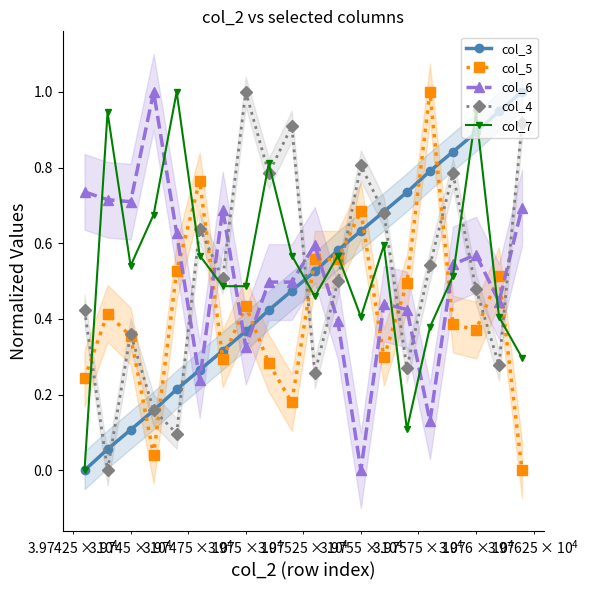

What is the value of the col_5 point at the 14th from the left?

0.3